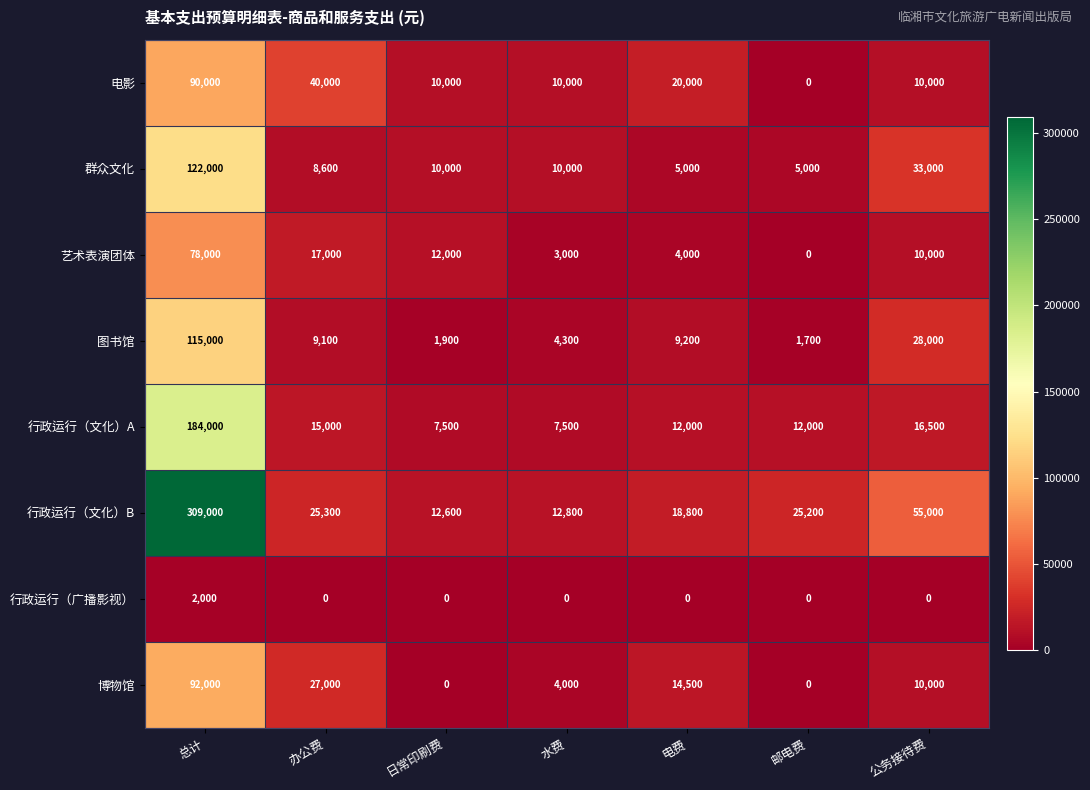

What is the sum of all 行政运行（广播影视） values?

2000